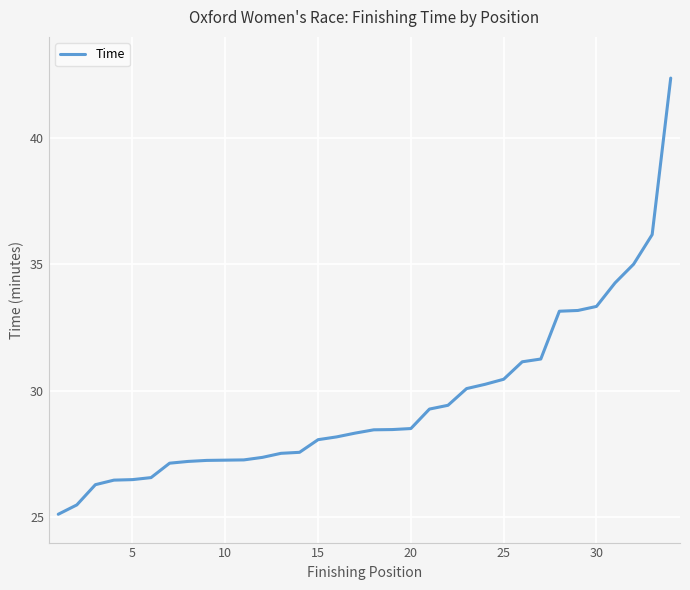

What is the greatest value displayed?

42.4